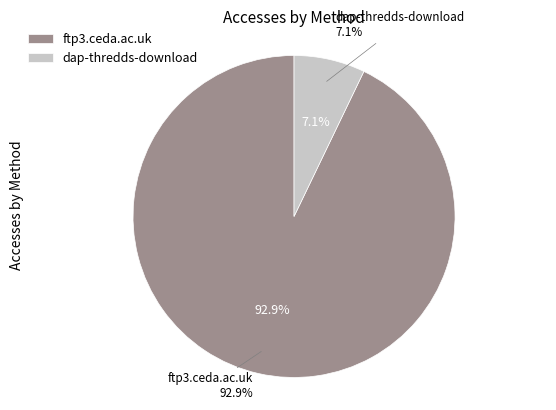

What is the largest slice in the pie chart?

ftp3.ceda.ac.uk